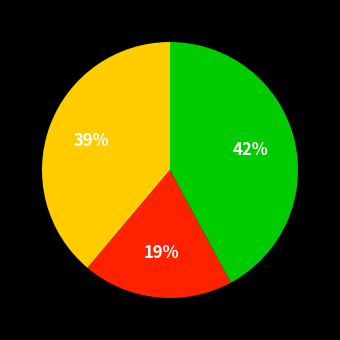

Is there a majority slice in this chart?

No